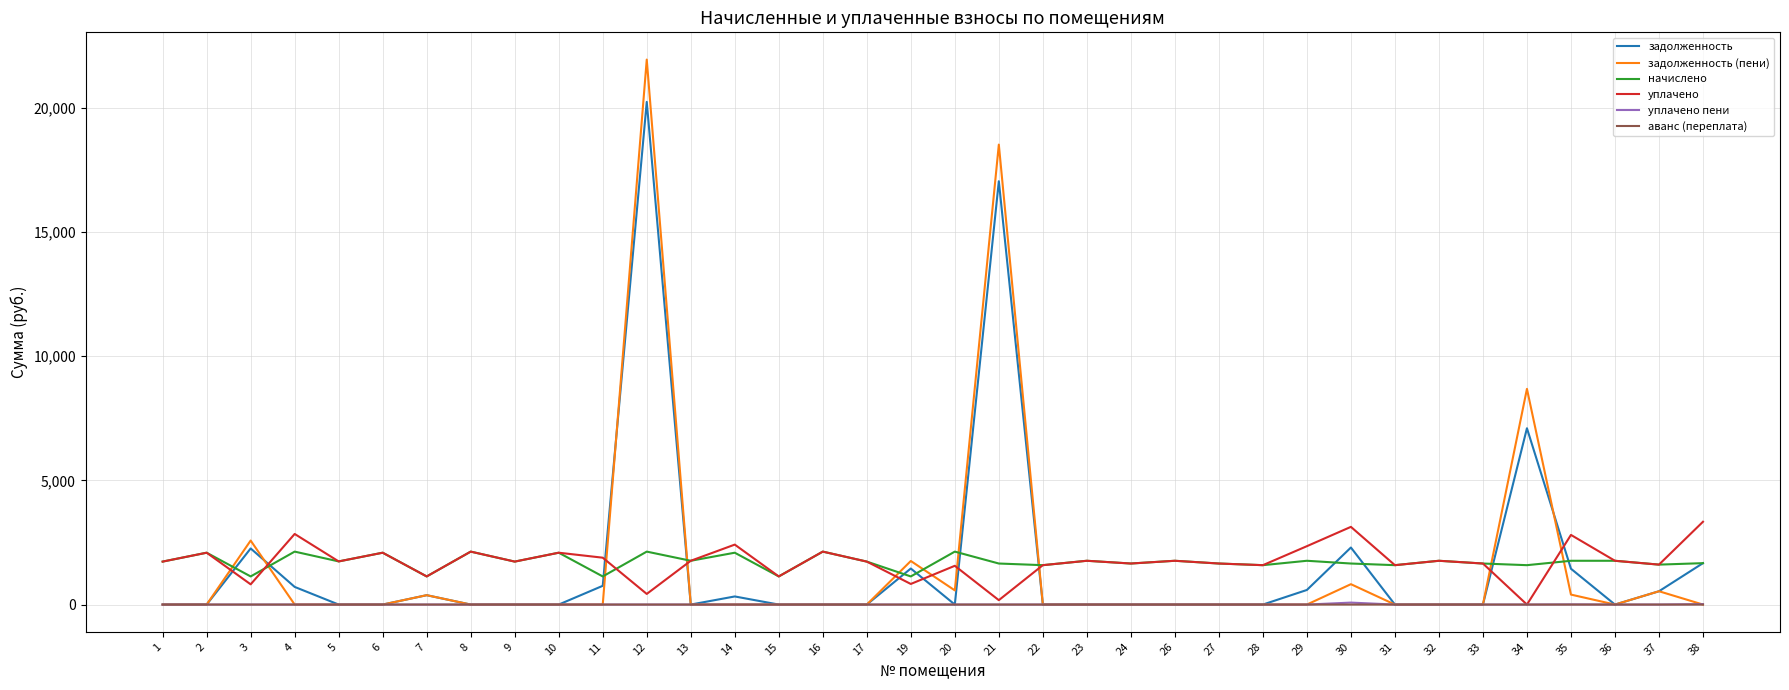

Is the value of начислено at 3 greater than the value of уплачено at 23?

No